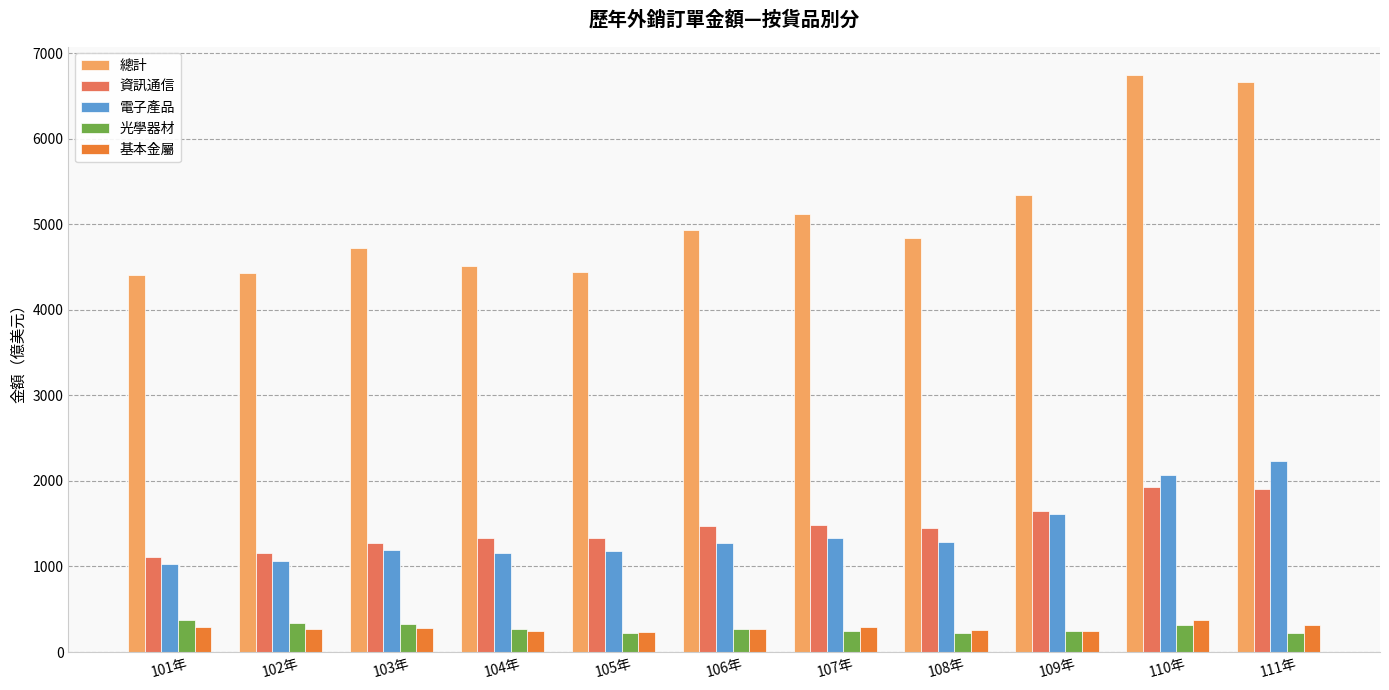

Which series has the largest range (max minus min)?

總計